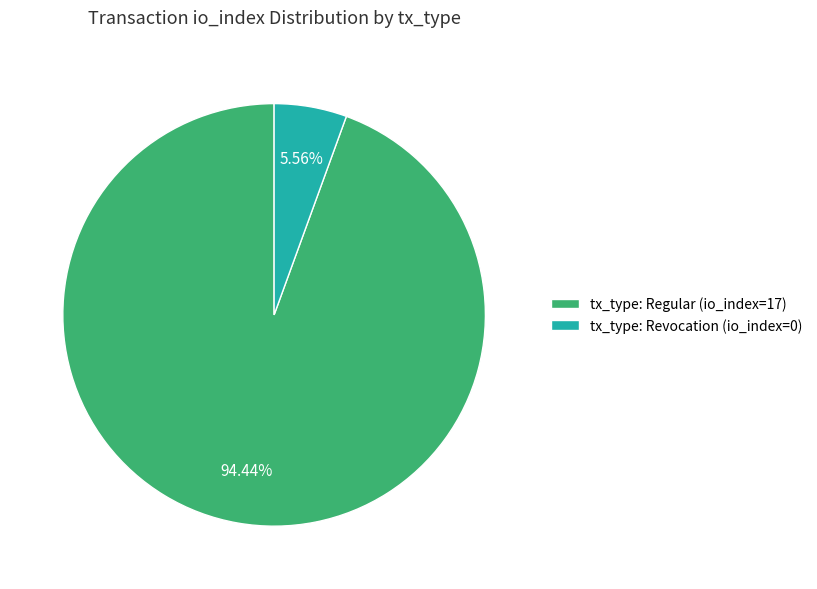

To the nearest percent, what portion does tx_type: Regular (io_index=17) represent?

94%